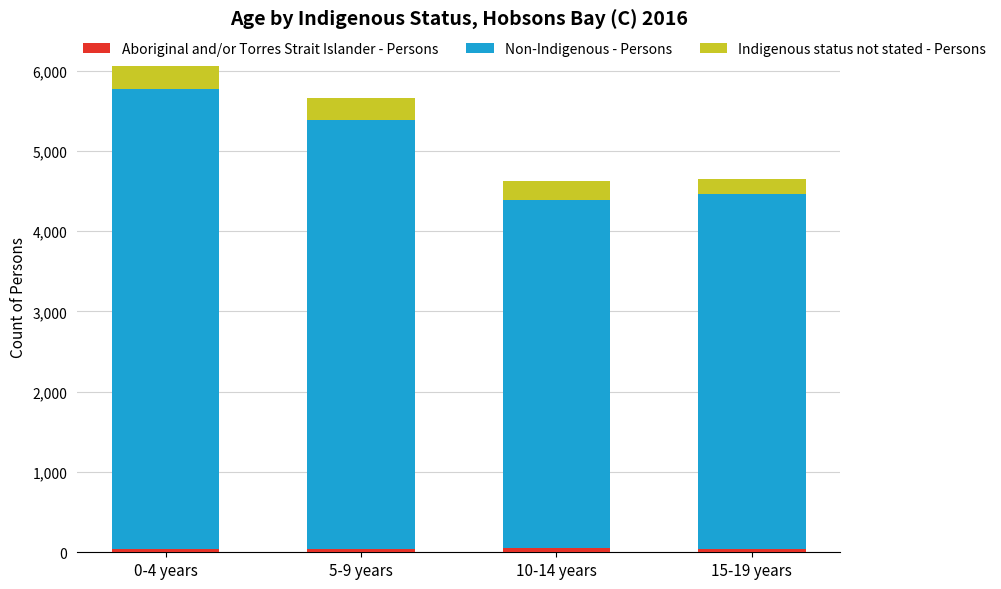

At which category is the sum across all series the highest?

0-4 years